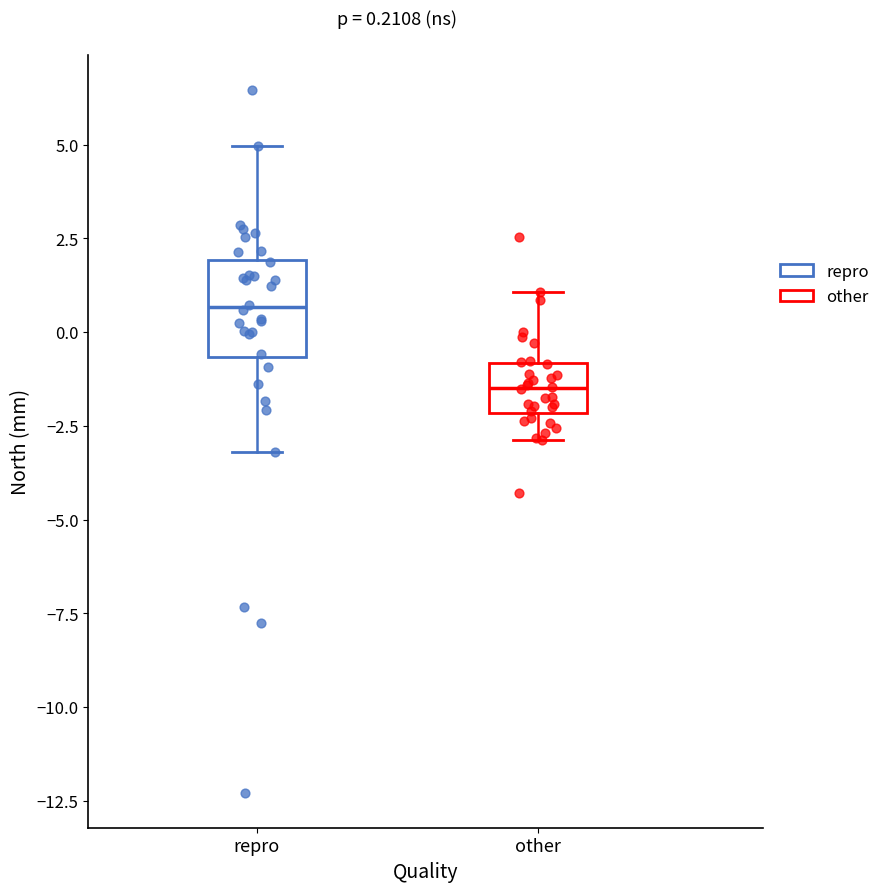

Which box is the tallest, from its lower edge to its upper edge?

repro